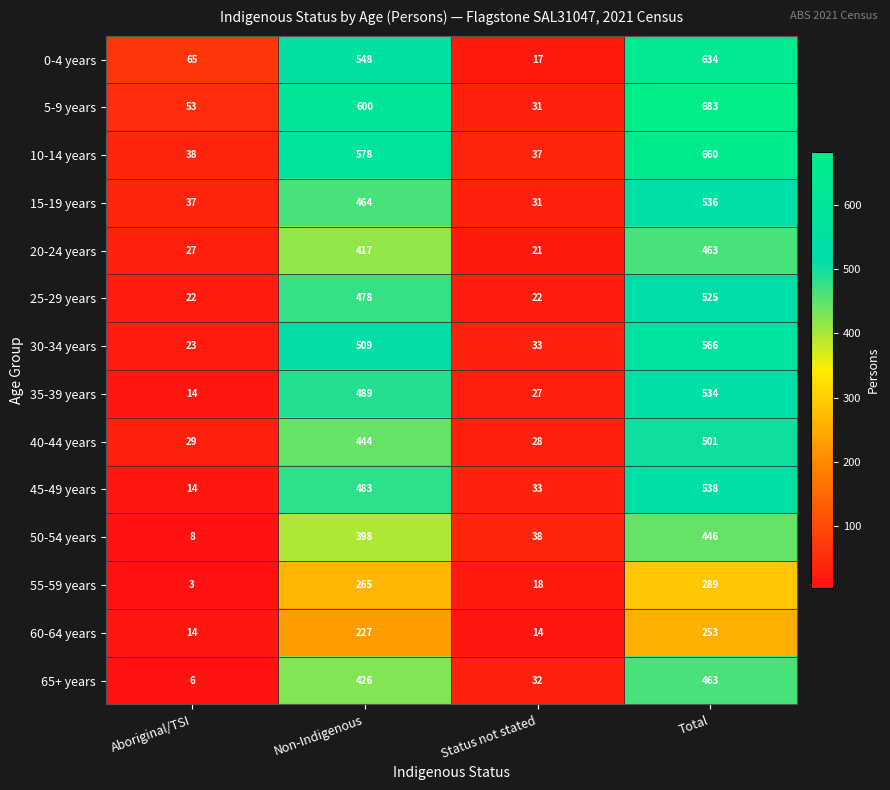

What is the minimum value shown in the chart?

3